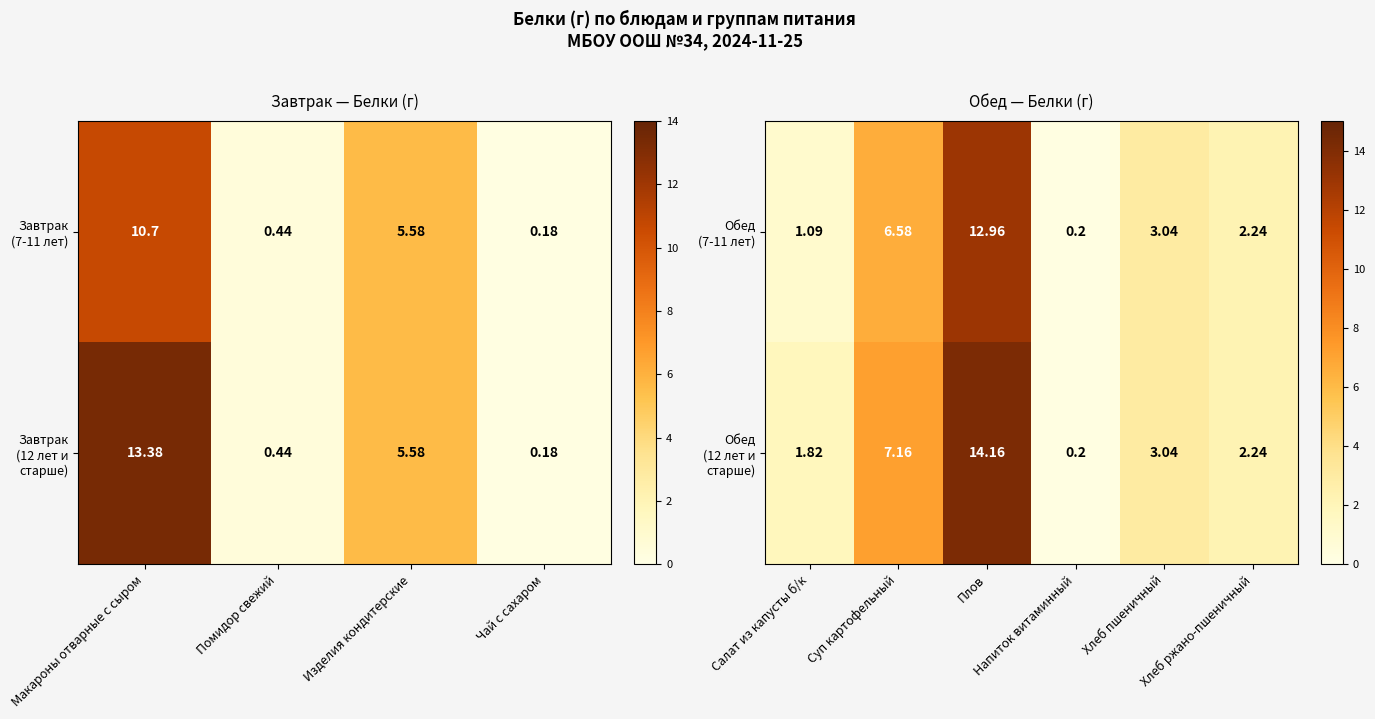

What is the highest value of the Обед (12 лет и старше) series?

14.2